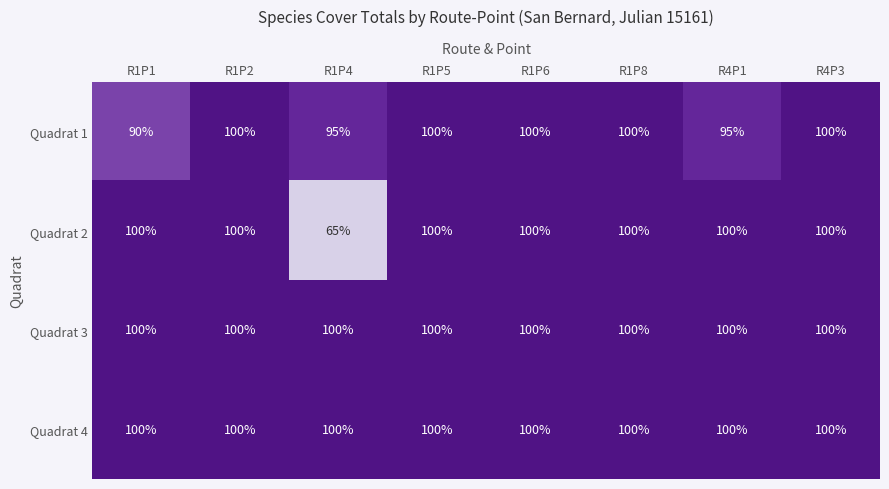

What is the total value across all series at R1P8?

400